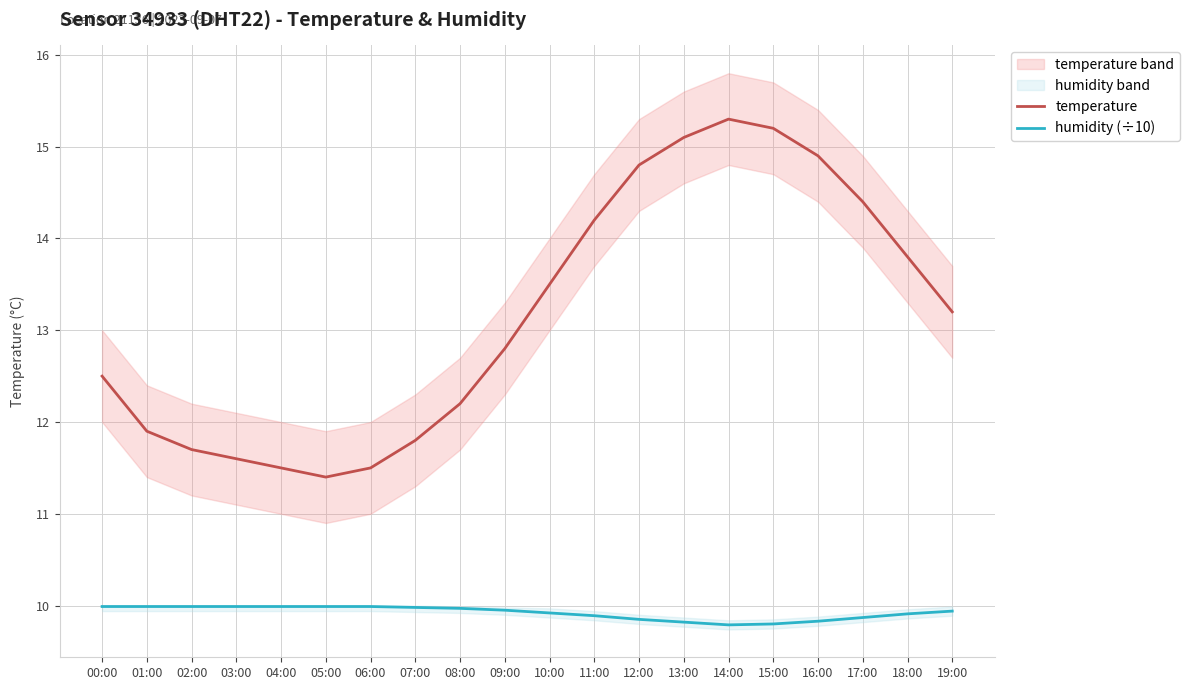

At how many categories does at least one series exceed 9?

20